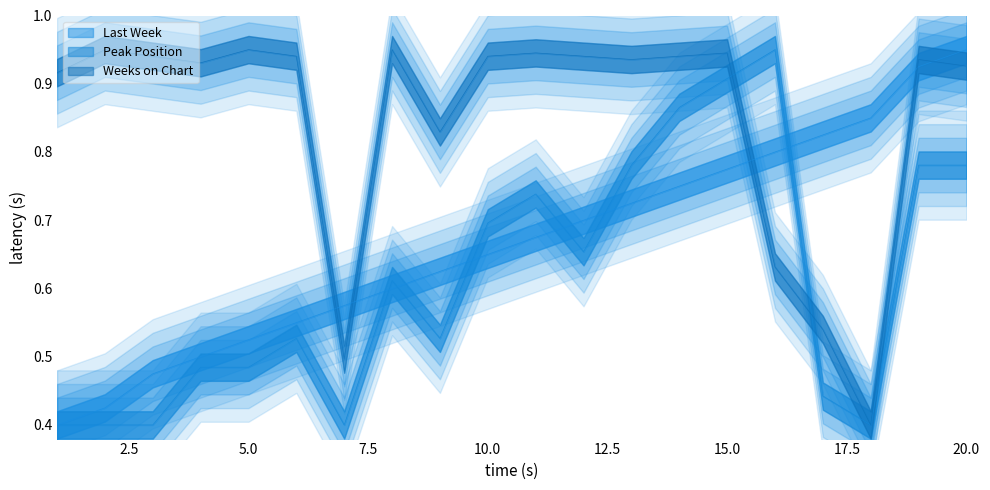

Which series has the widest spread of values?

Last Week